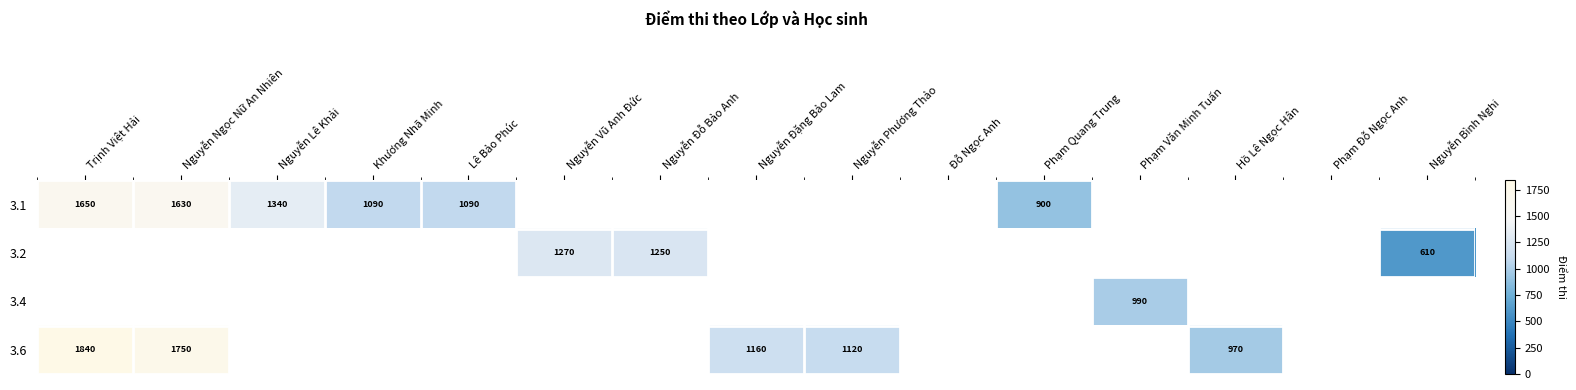

The value of 3.6 at Nguyễn Phương Thảo is 554. True or false?

False